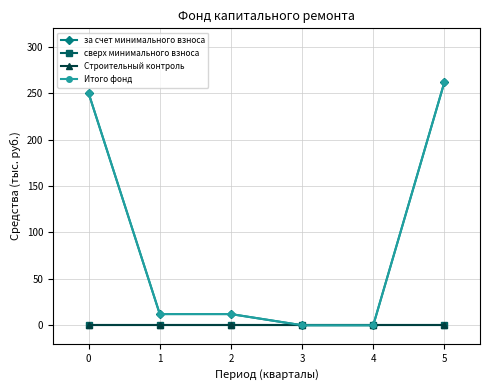

How many values in за счет минимального взноса are above zero?

4